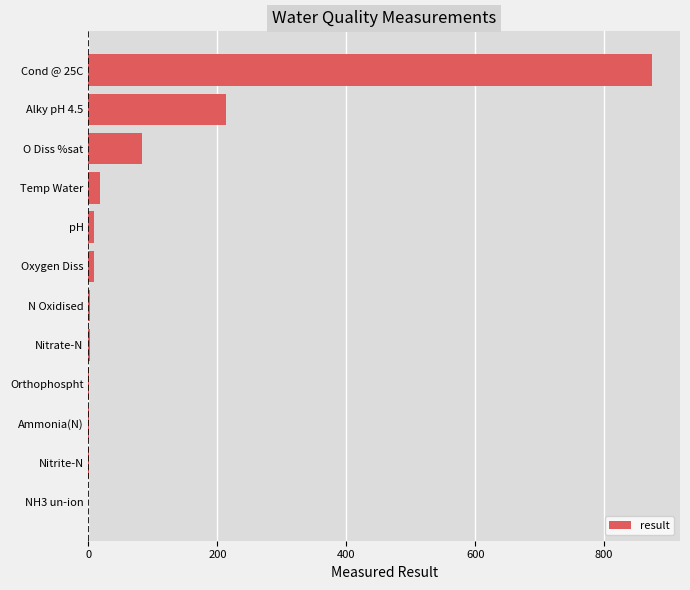

At which label is the value closest to 437?

Alky pH 4.5